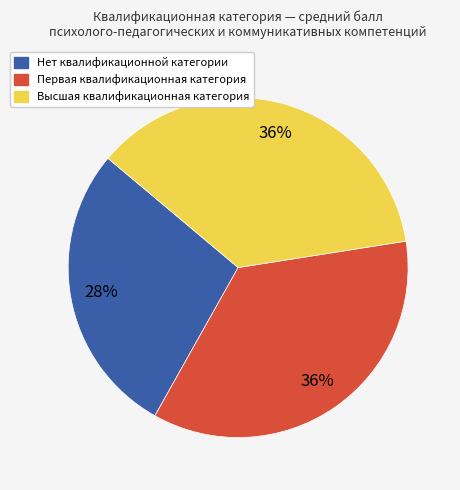

Do Высшая квалификационная категория and Нет квалификационной категории together represent more than half of the pie?

Yes